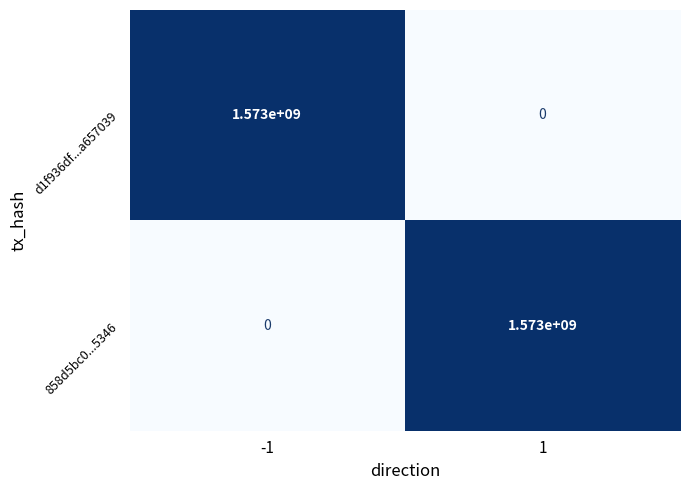

What is the maximum value shown in the chart?

1573000000